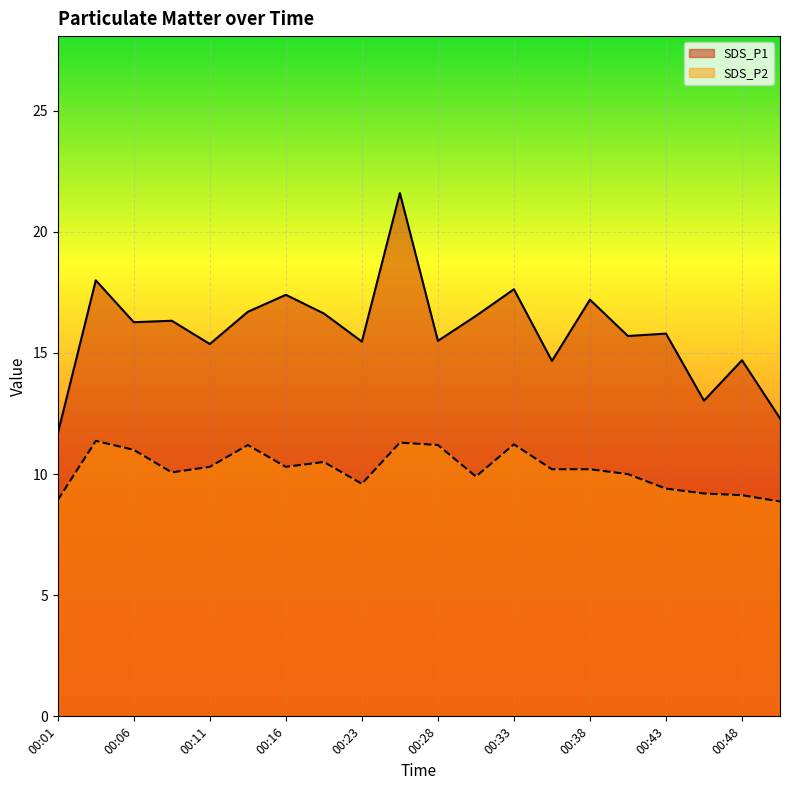

List the series in order of their overall mean, lowest first.

SDS_P2, SDS_P1